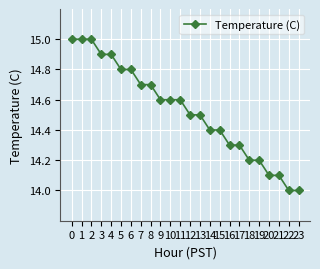

What is the difference between the second highest and second lowest values?

1.0